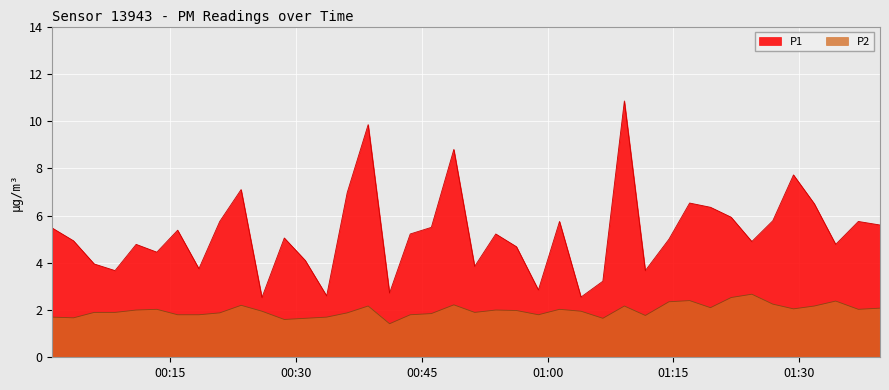

What is the difference between the maximum and minimum values in the P2 series?

1.2